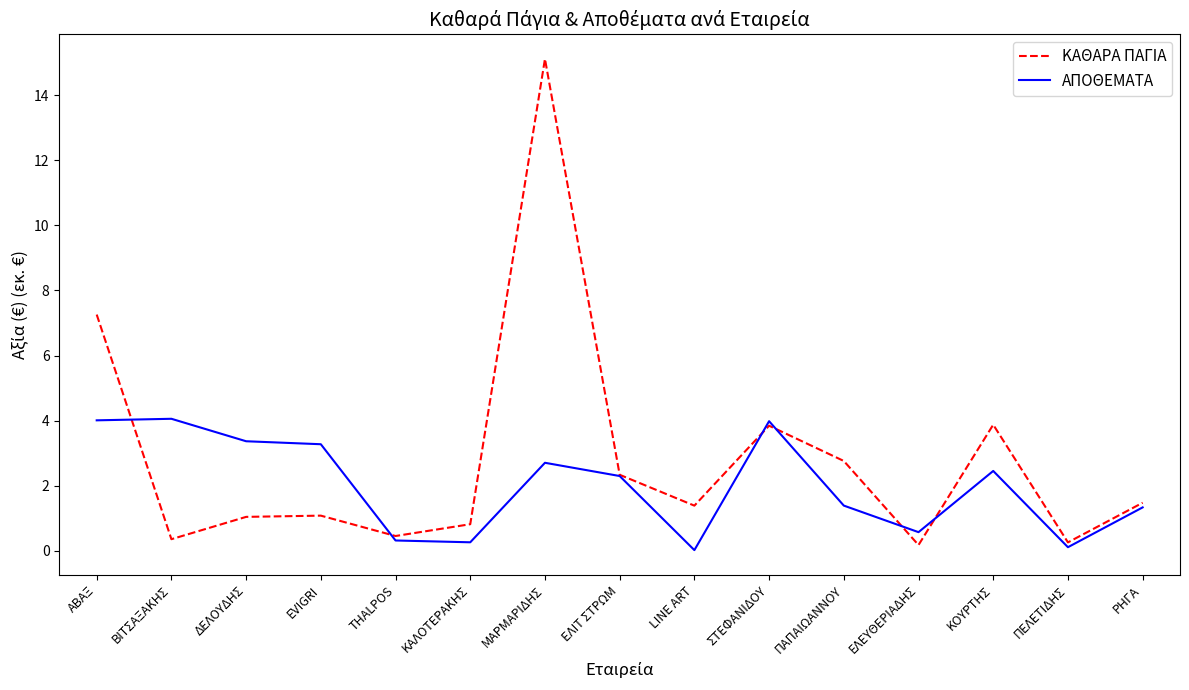

What is the difference between the maximum and minimum values in the ΑΠΟΘΕΜΑΤΑ series?

4.0